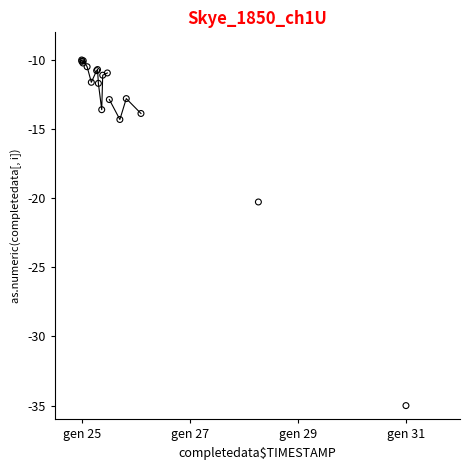

What Y value in the scatter plot is closest to -22?

-20.3